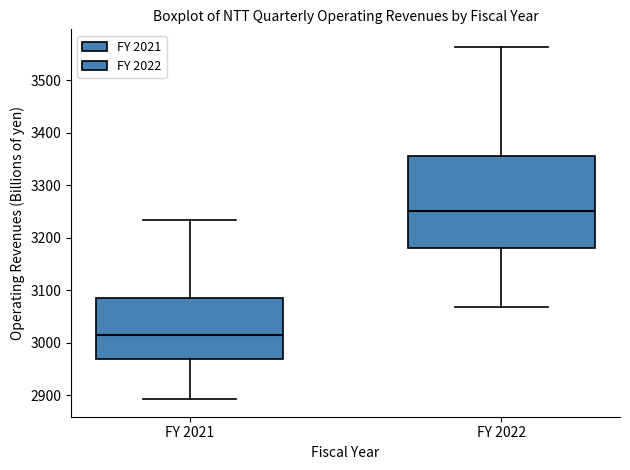

Which box has the highest median line?

FY 2022